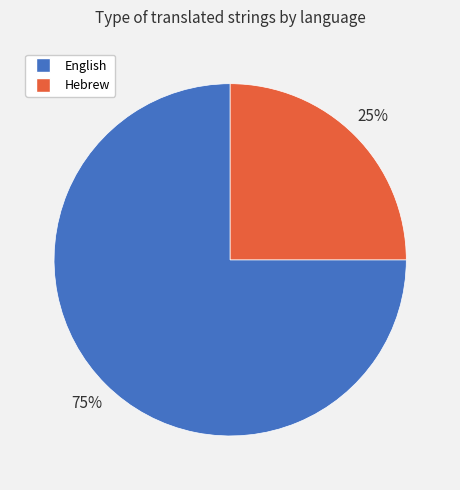

Count the number of slices in the pie.

2